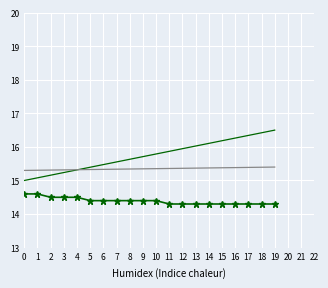

How many categories are shown in the chart?

20